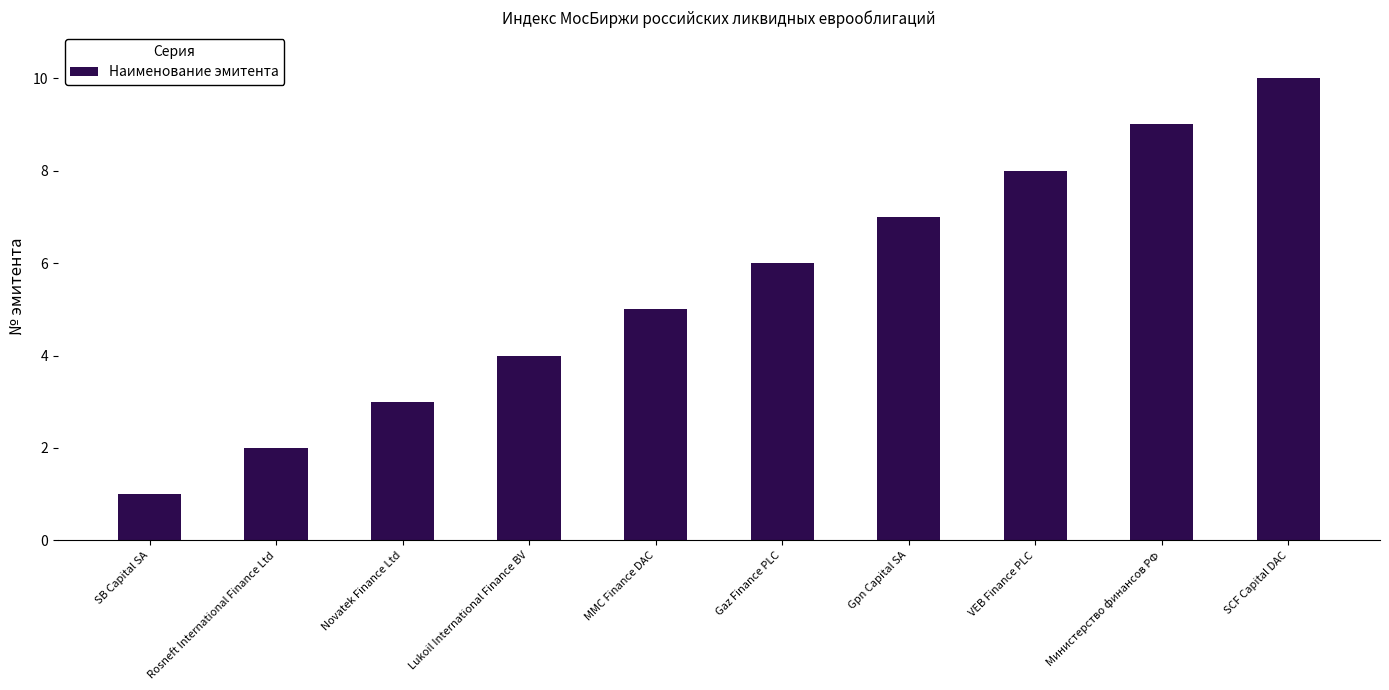

What is the change in value from Gaz Finance PLC to SCF Capital DAC?

+4